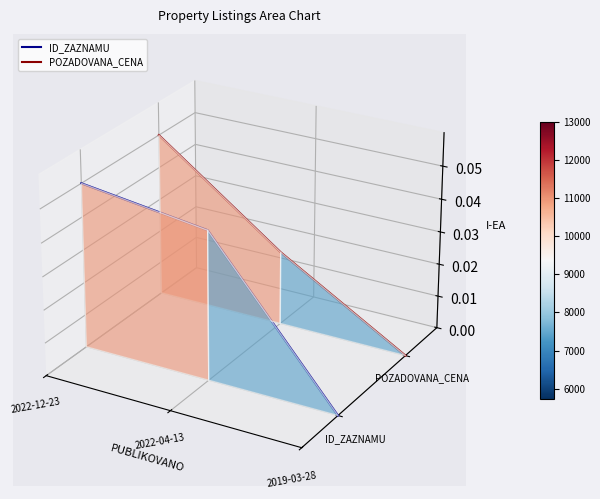

At which label does POZADOVANA_CENA reach its minimum?

2019-03-28